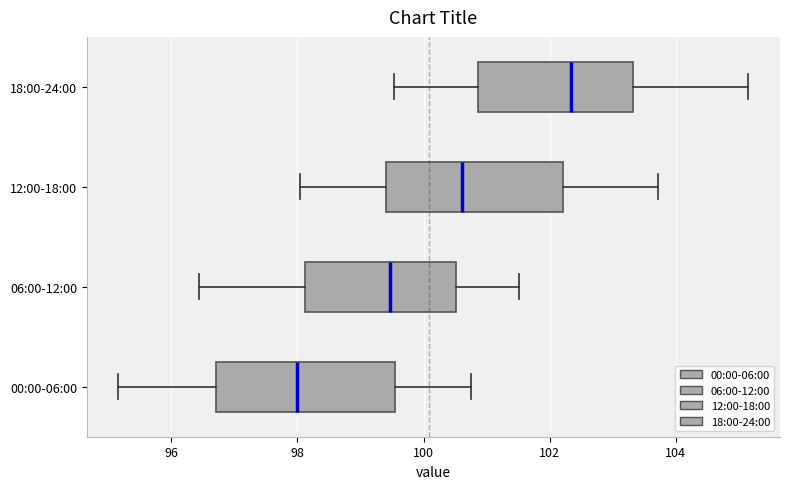

Reading bottom to top, transcribe this box plot: for each box, give where its median line is, the range the box spans, and where its two whiskers end, as read against the x-axis. The values are not printed on the chart, so give them approximately, as read against the axis.

00:00-06:00: median 98.0, box 96.8 to 99.6, whiskers 95.2 to 100.8
06:00-12:00: median 99.4, box 98.2 to 100.6, whiskers 96.4 to 101.6
12:00-18:00: median 100.6, box 99.4 to 102.2, whiskers 98.0 to 103.8
18:00-24:00: median 102.4, box 100.8 to 103.4, whiskers 99.6 to 105.2